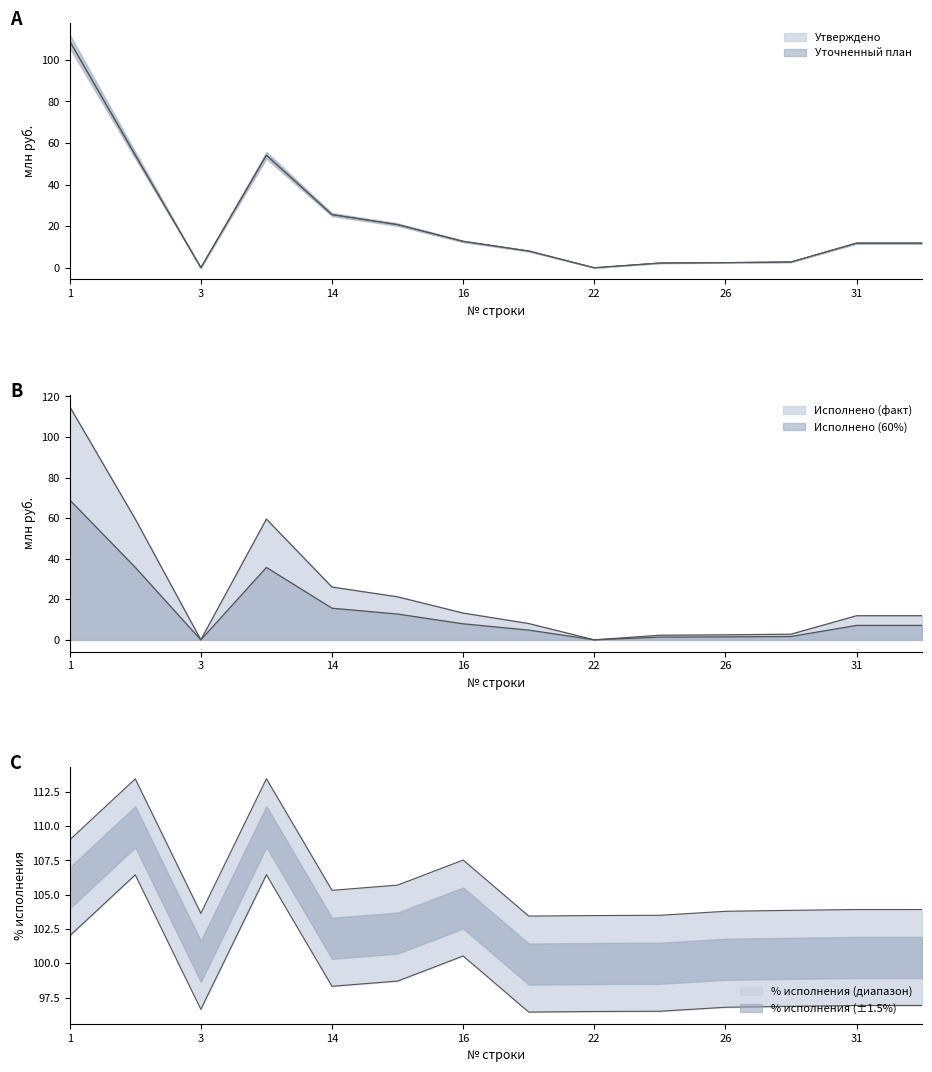

Where do Исполнено and Утверждено first cross each other?

16 and 18